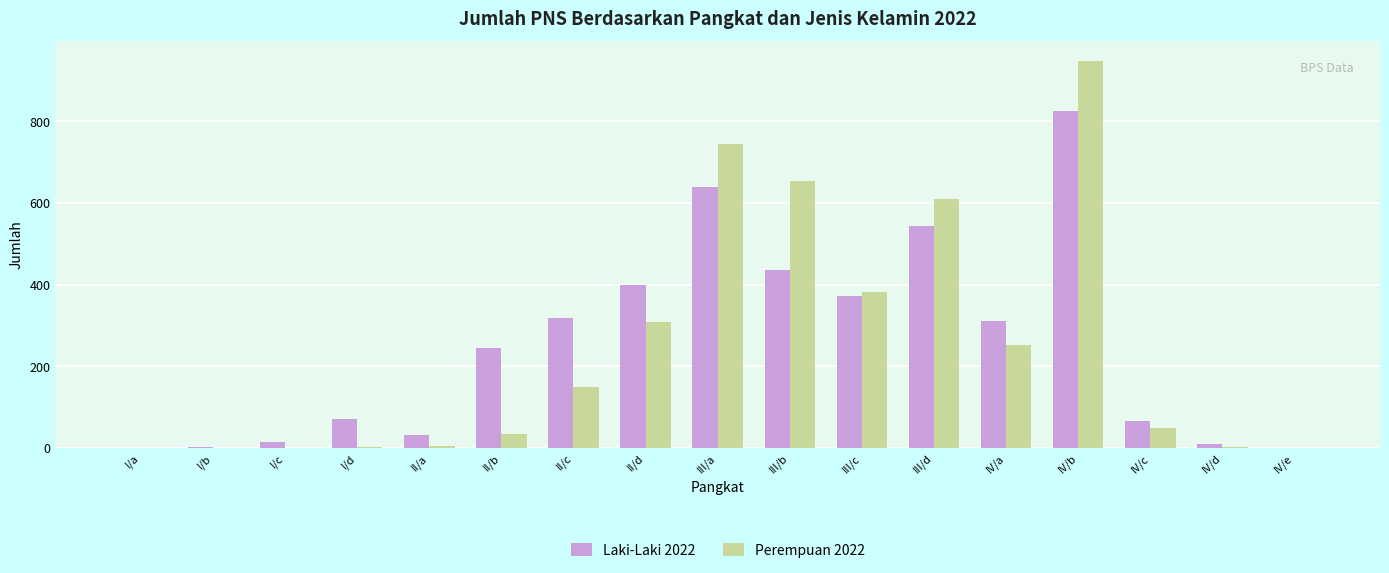

The value of Perempuan 2022 at I/c is 0. True or false?

True